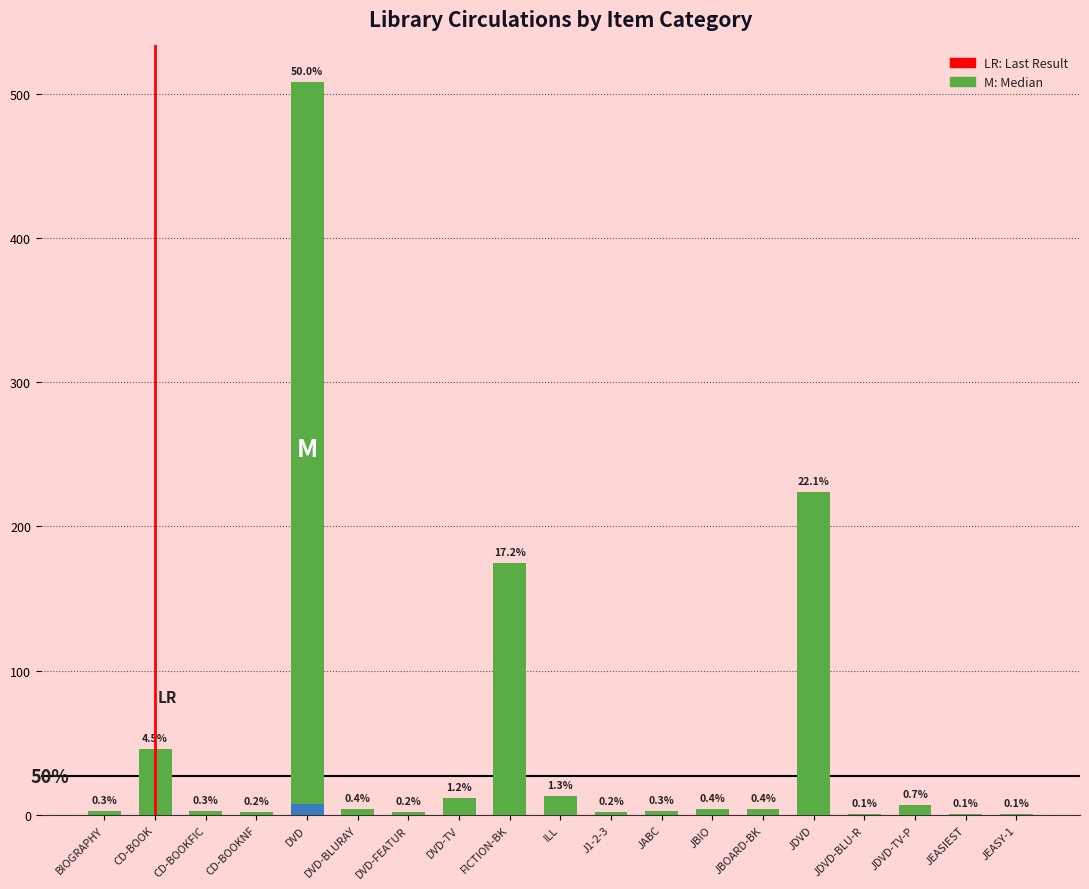

At which label does the data first exceed 4?

CD-BOOK